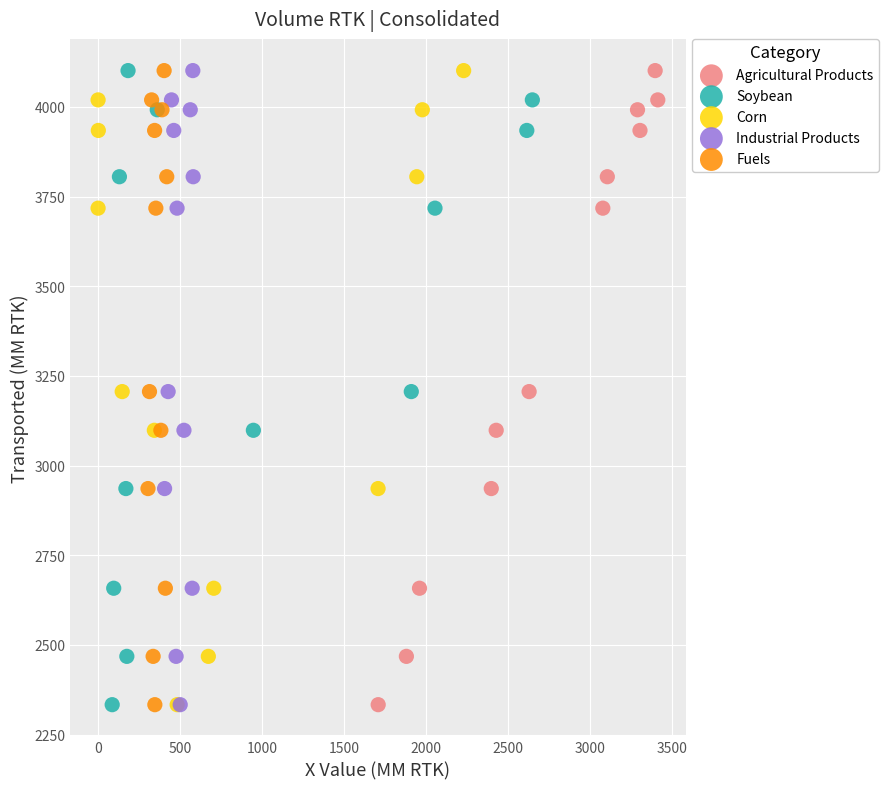

What are all the series names shown in the legend?

Agricultural Products, Soybean, Corn, Industrial Products, Fuels